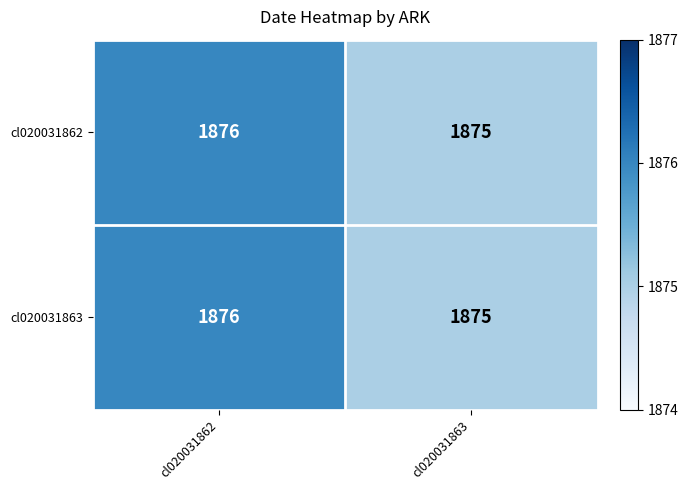

At which category is the sum across all series the highest?

cl020031862